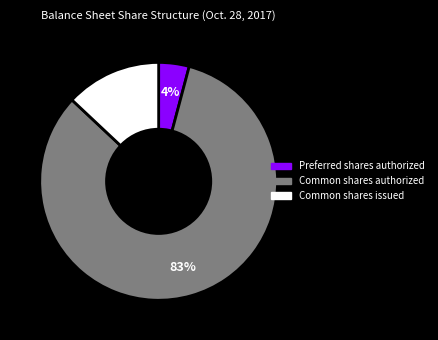

To the nearest percent, what is the difference between the largest and smallest slice percentages?

79%